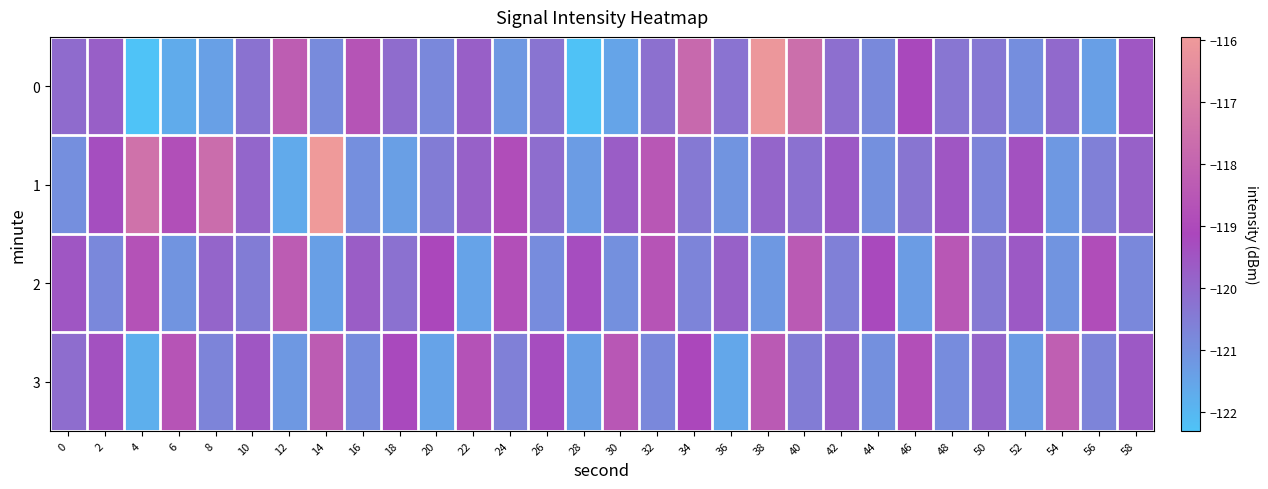

Which label corresponds to the smallest value in the chart?

4